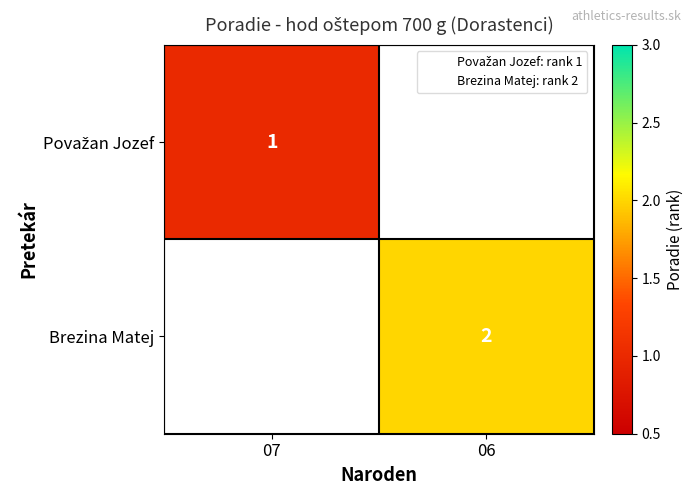

Count the number of categories in the chart.

2